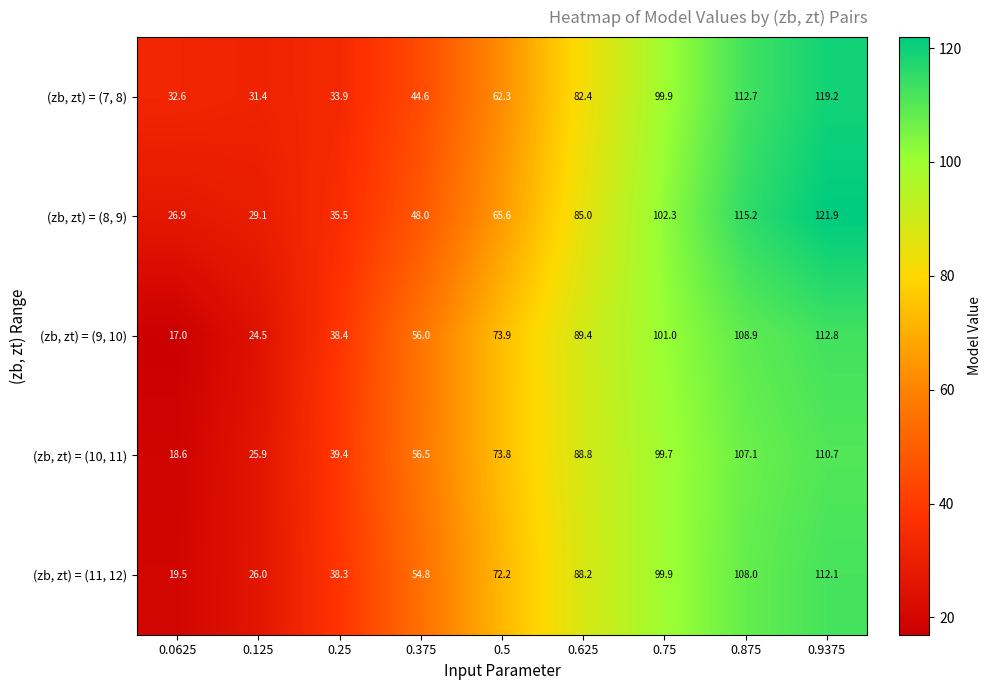

What is the approximate value of (zb, zt) = (10, 11) at 0.5?

73.8